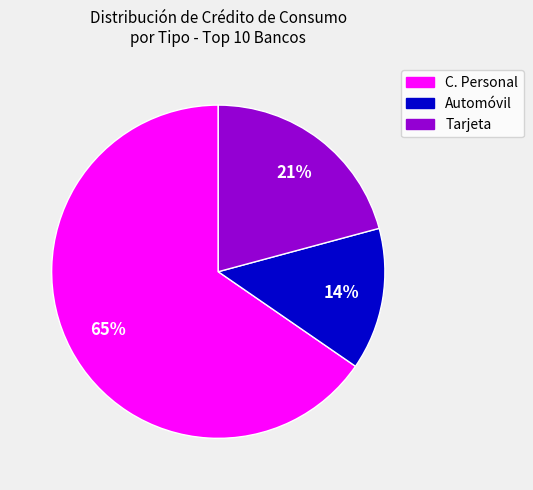

Between Tarjeta and Automóvil, which is larger?

Tarjeta